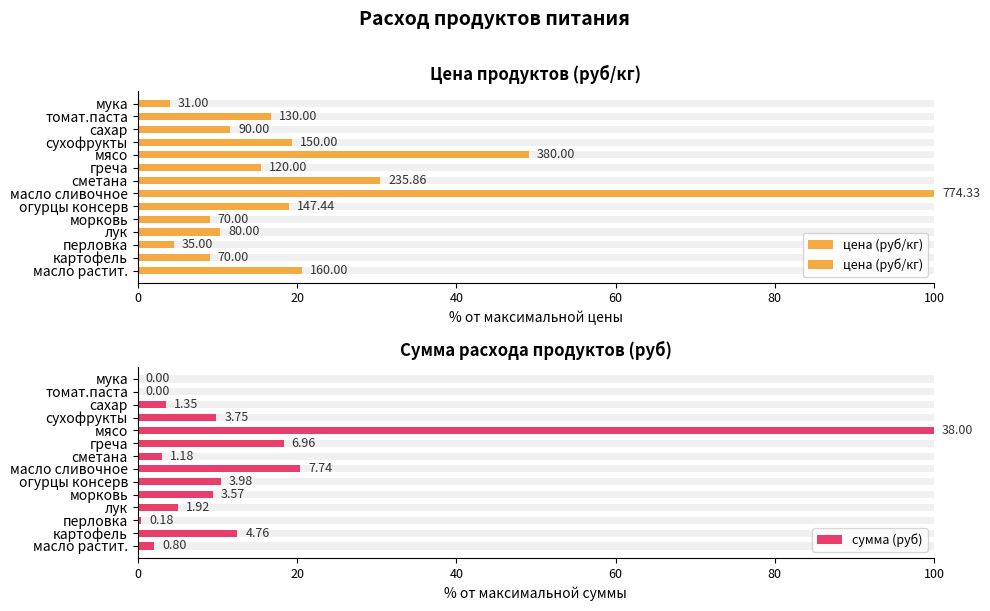

At масло сливочное, list the series in order from smallest to largest.

сумма (руб), цена (руб/кг)